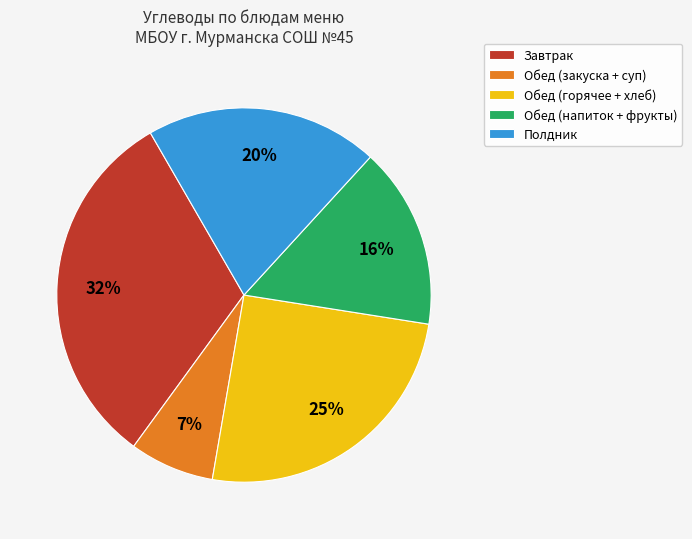

To the nearest percent, what is the average slice percentage?

20%